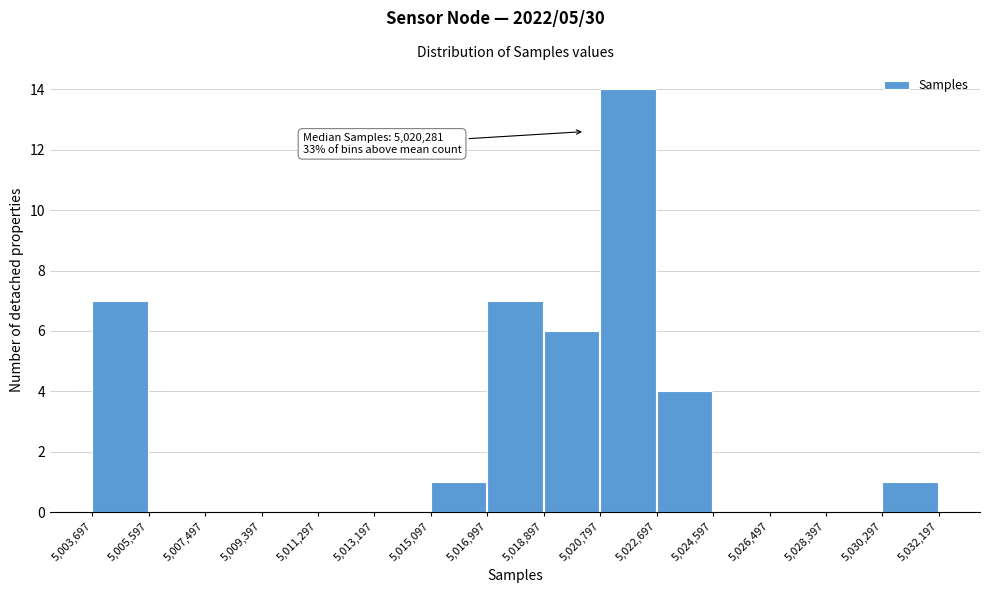

Over which range of the x-axis is the bar tallest?

5,020,797 to 5,022,697